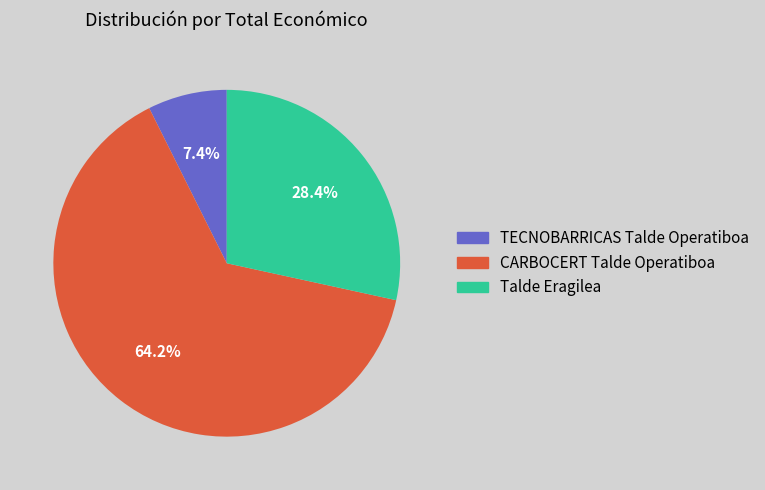

Which slice is the smallest?

TECNOBARRICAS Talde Operatiboa